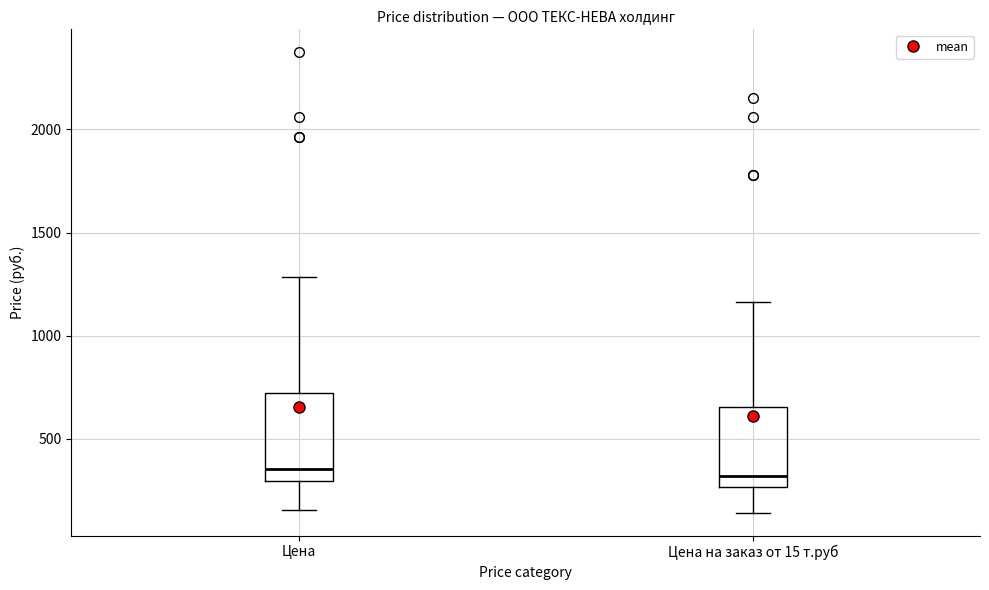

Reading left to right, transcribe this box plot: for each box, give where its median line is, the range the box spans, and where its two whiskers end, as read against the y-axis. The values are not printed on the chart, so give them approximately, as read against the axis.

Цена: median 350, box 300 to 700, whiskers 150 to 1300
Цена на заказ от 15 т.руб: median 300, box 250 to 650, whiskers 150 to 1150